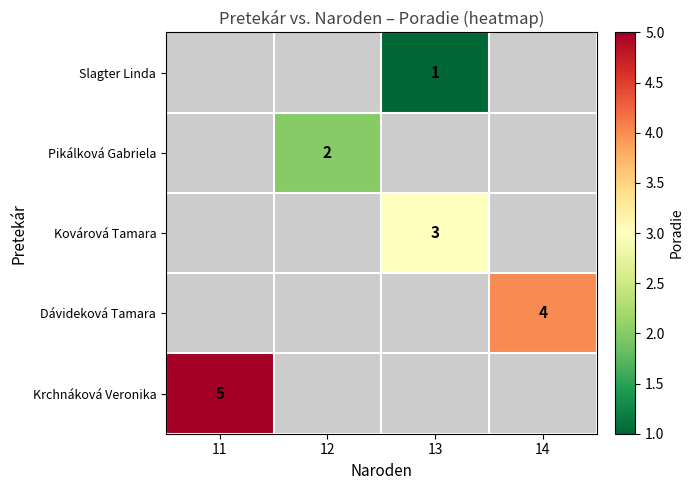

What is the maximum value shown in the chart?

5.0